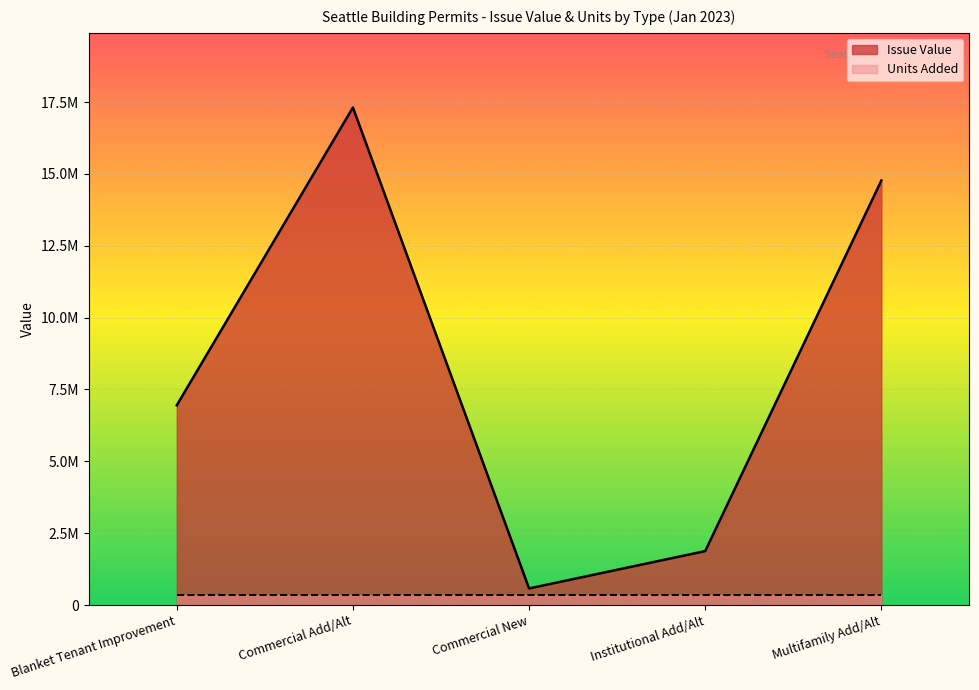

The value at Commercial Add/Alt is 29311632. True or false?

False